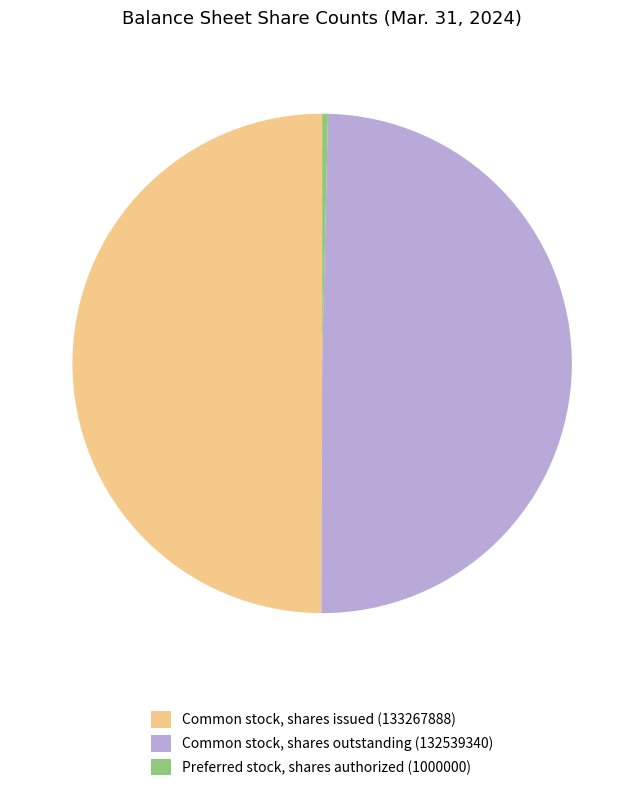

Approximately how many times larger is the value at Common stock, shares issued (133267888) compared to Common stock, shares outstanding (132539340)?

1.0